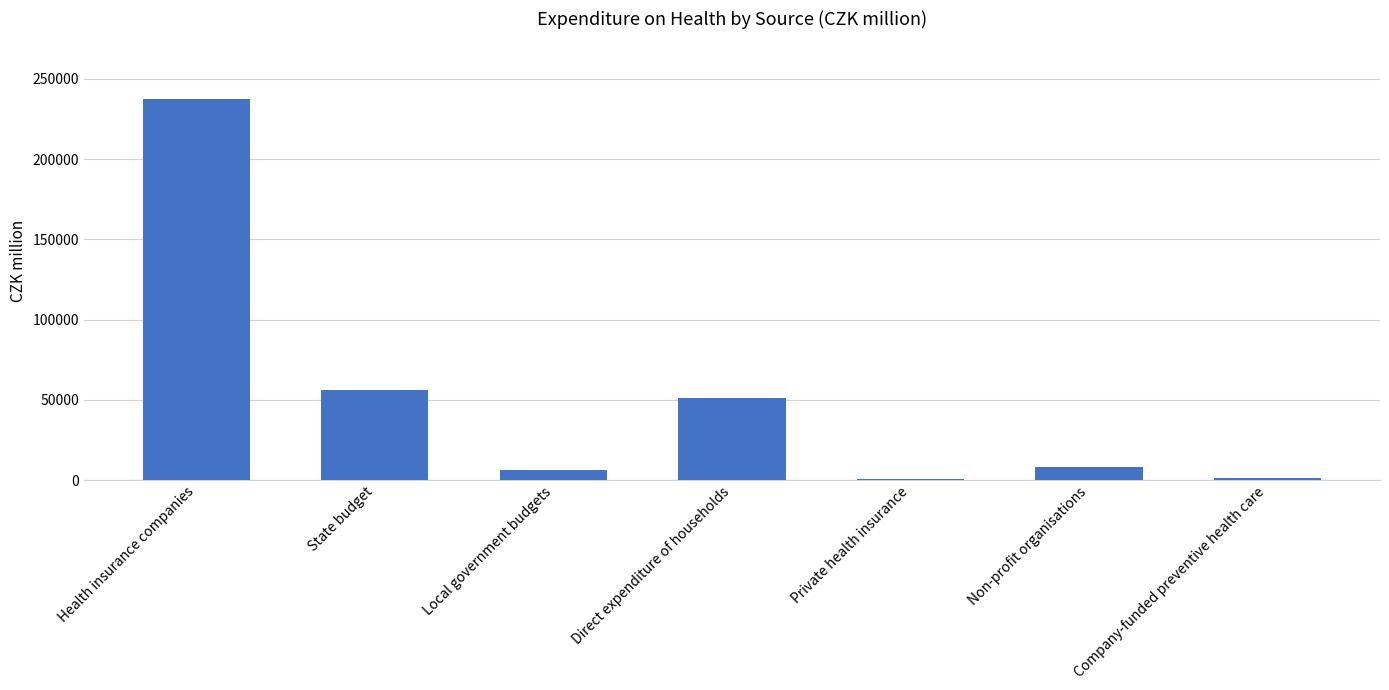

What is the sum of the values at Non-profit organisations and Local government budgets?

15094